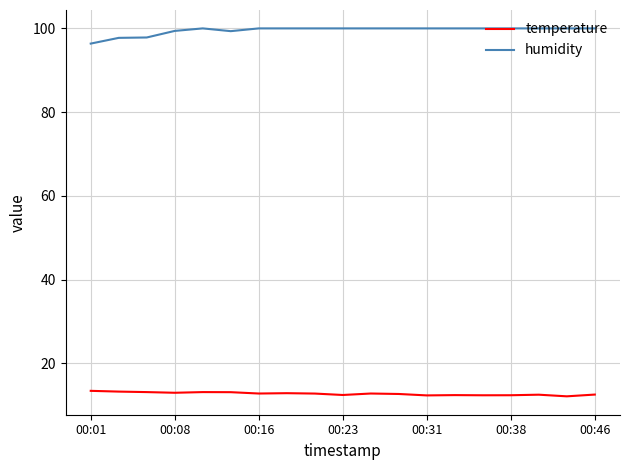

List the series in order of their peak value, lowest first.

temperature, humidity